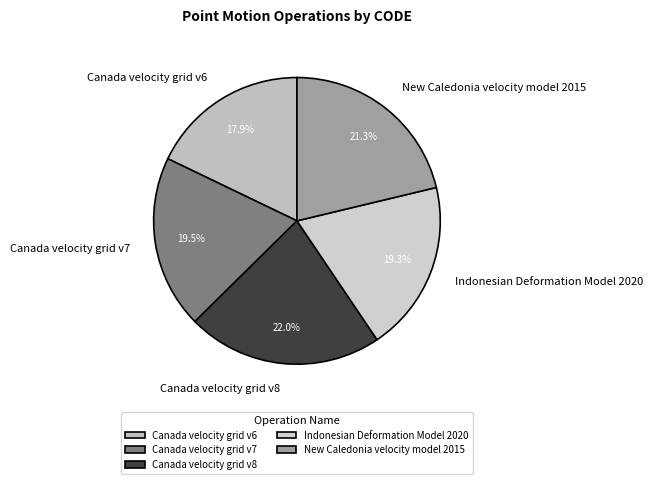

Which slice is the largest?

Canada velocity grid v8